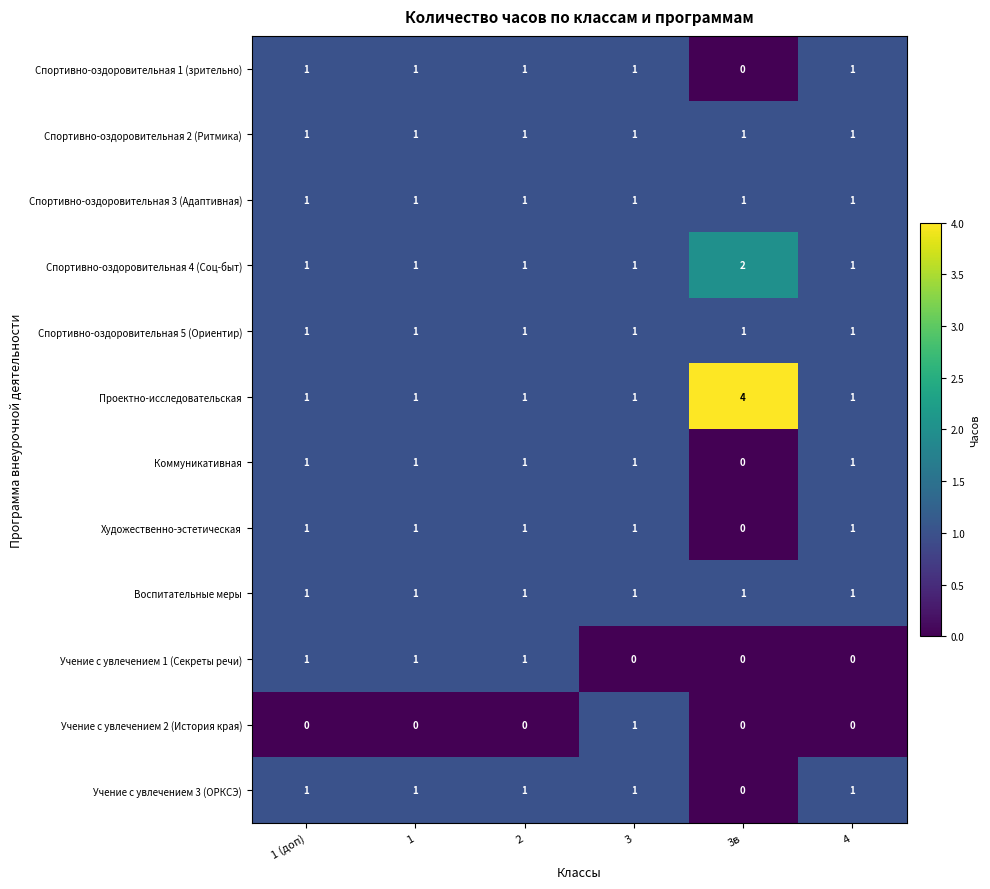

Is it true that Спортивно-оздоровительная 2 (Ритмика) equals 1 at 1 (доп)?

True